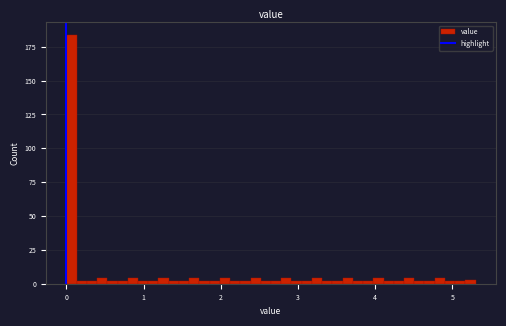

Read against the x-axis, roughly where is the centre of the tallest bar?

0.1